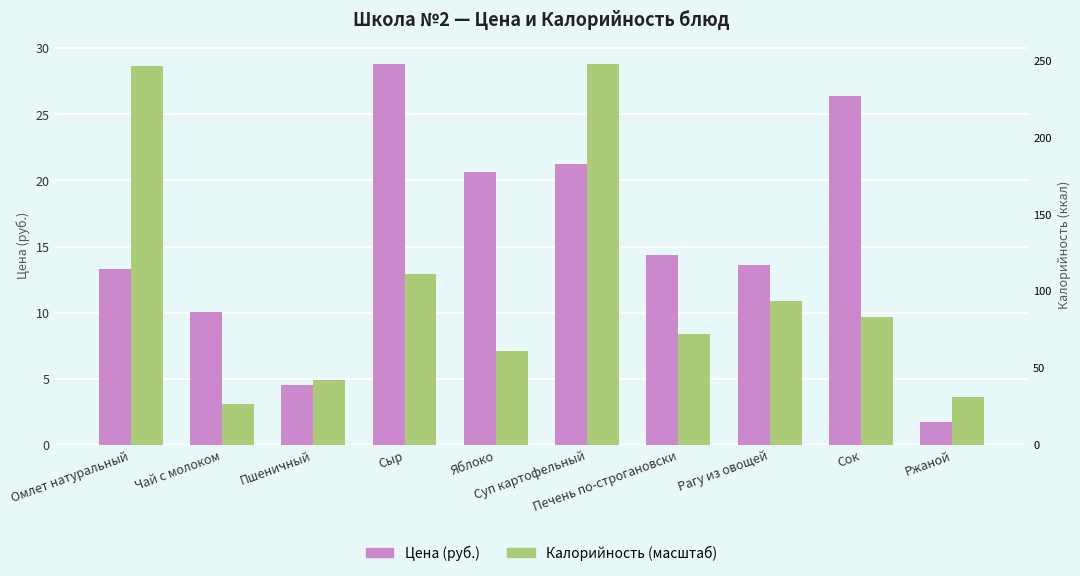

What is the difference between the maximum and minimum values in the Цена (руб.) series?

27.0